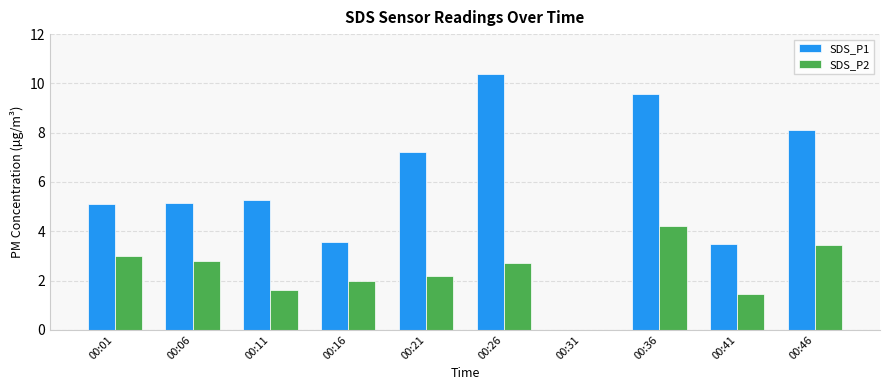

What is the sum of all SDS_P1 values?

57.8